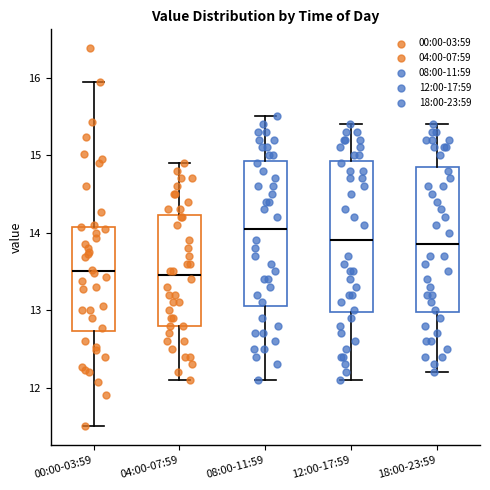

Reading left to right, transcribe this box plot: for each box, give where its median line is, the range the box spans, and where its two whiskers end, as read against the y-axis. The values are not printed on the chart, so give them approximately, as read against the axis.

00:00-03:59: median 13.5, box 12.7 to 14.1, whiskers 11.5 to 16.0
04:00-07:59: median 13.5, box 12.8 to 14.2, whiskers 12.1 to 14.9
08:00-11:59: median 14.1, box 13.1 to 14.9, whiskers 12.1 to 15.5
12:00-17:59: median 13.9, box 13.0 to 14.9, whiskers 12.1 to 15.4
18:00-23:59: median 13.9, box 13.0 to 14.9, whiskers 12.2 to 15.4